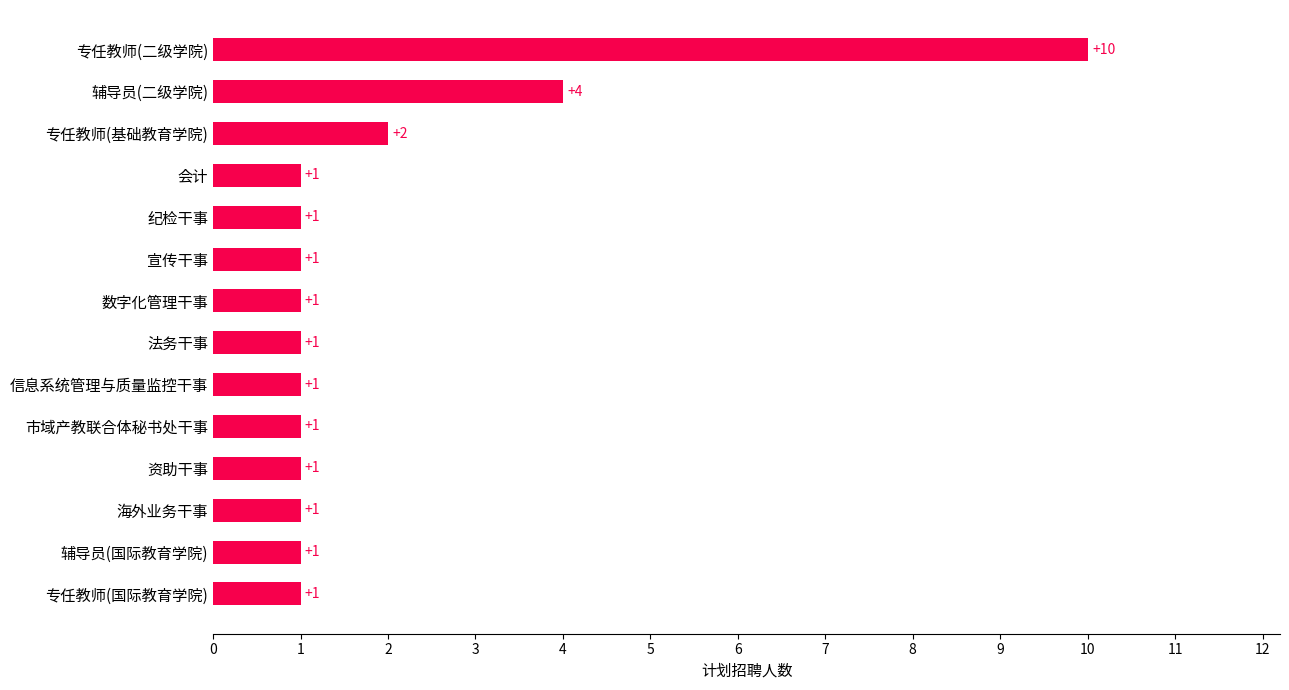

What is the maximum value shown in the chart?

10